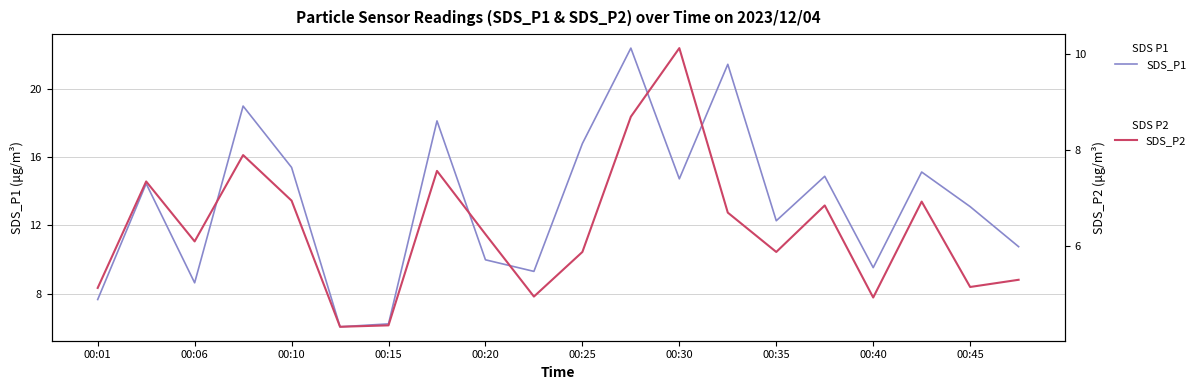

What is the difference between the maximum and minimum values in the SDS_P2 series?

5.8